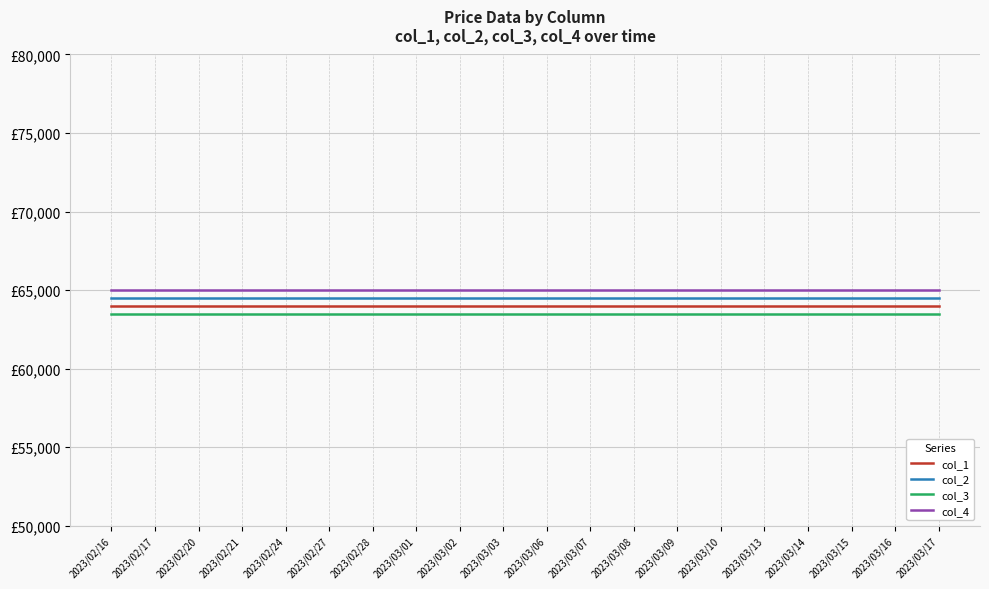

True or false: col_2 and col_3 intersect in this chart.

False